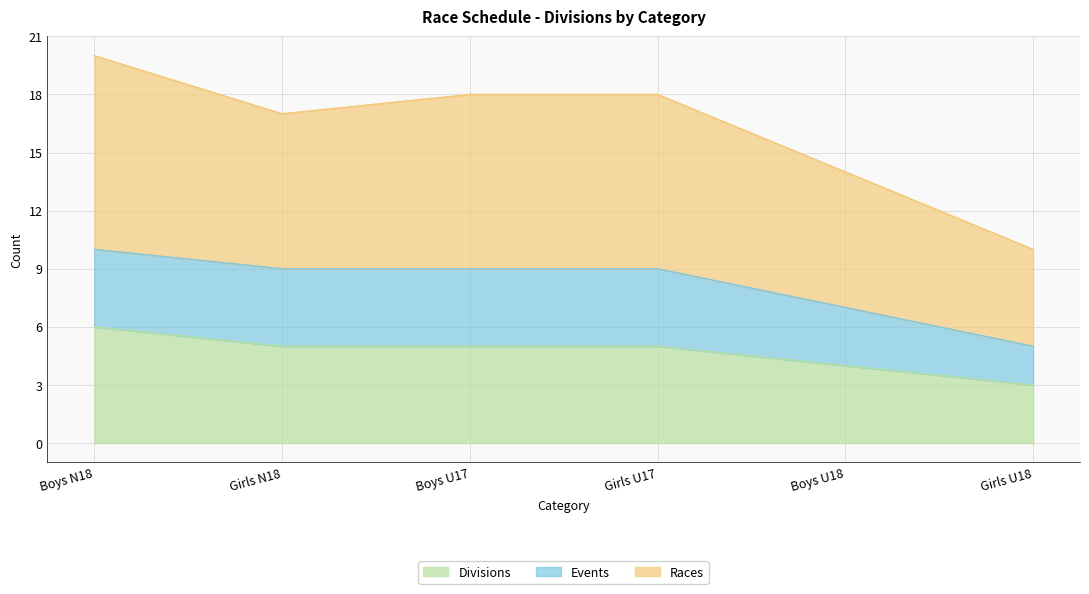

The Divisions series shows 3 at Girls U18. True or false?

True